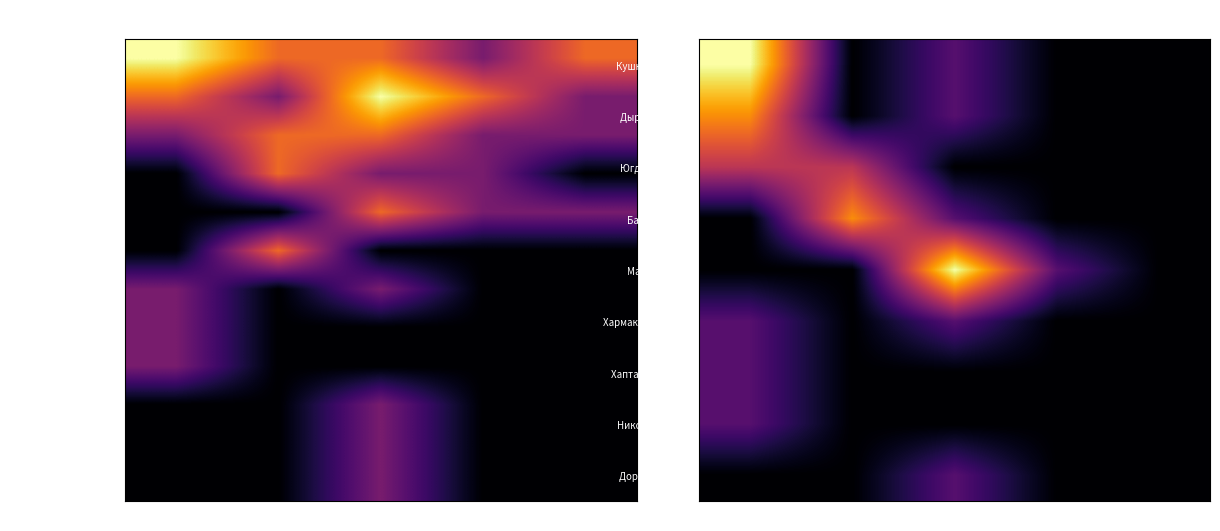

The value of Дырдуева Н.Б. at Чет is 0.5. True or false?

False